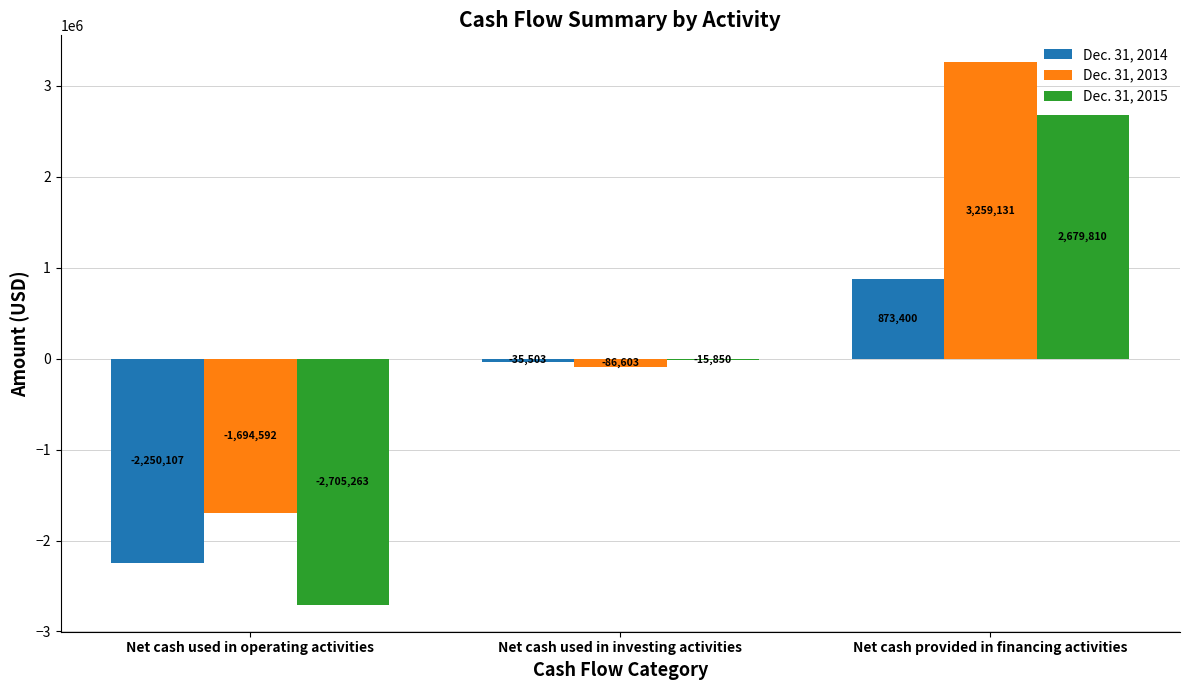

Reading right to left, extract all data points from this chart.

Dec. 31, 2014: 873400	-35503	-2250107
Dec. 31, 2013: 3259131	-86603	-1694592
Dec. 31, 2015: 2679810	-15850	-2705263